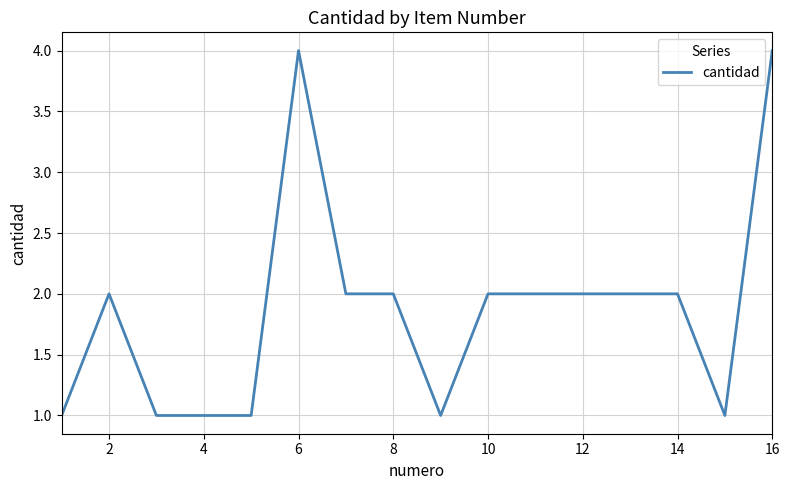

What is the difference between the maximum and minimum values?

3